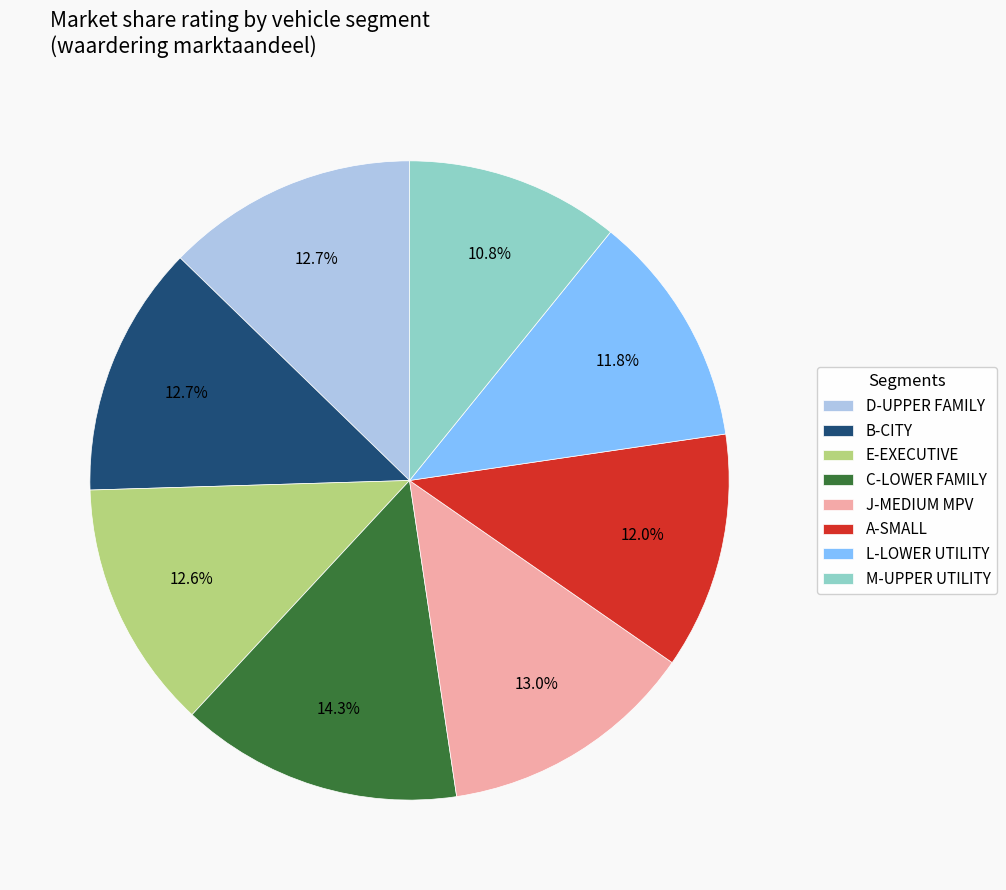

What is the largest slice in the pie chart?

C-LOWER FAMILY